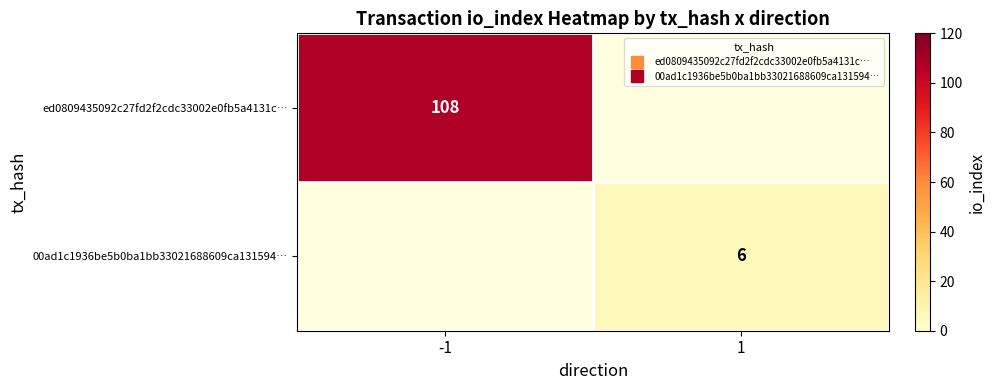

True or false: 00ad1c1936be5b0ba1bb33021688609ca131594… has a value of 8.3 at 1.

False